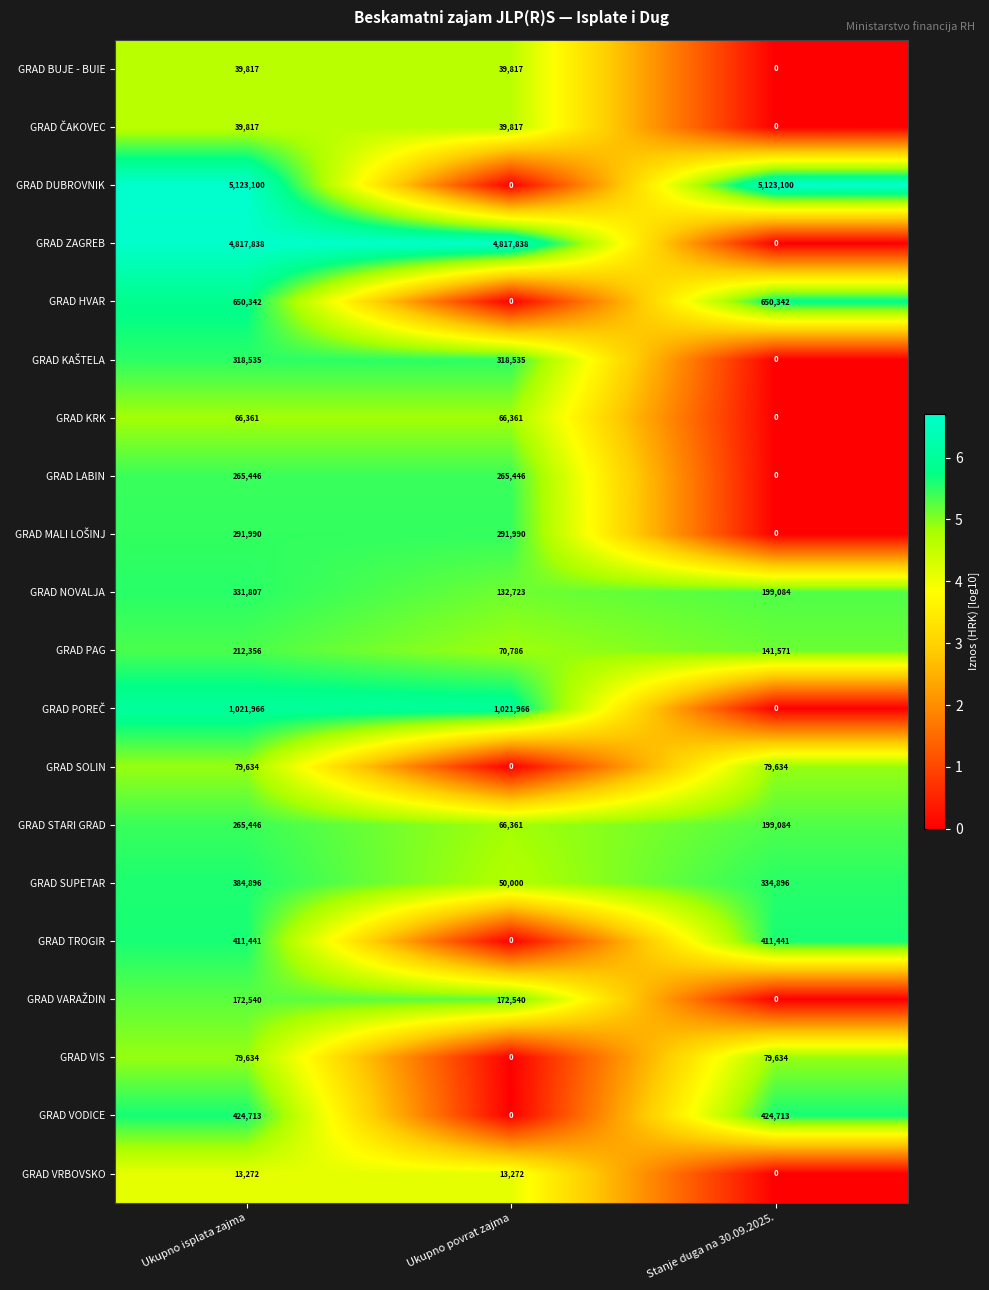

What is the greatest value displayed?

5123100